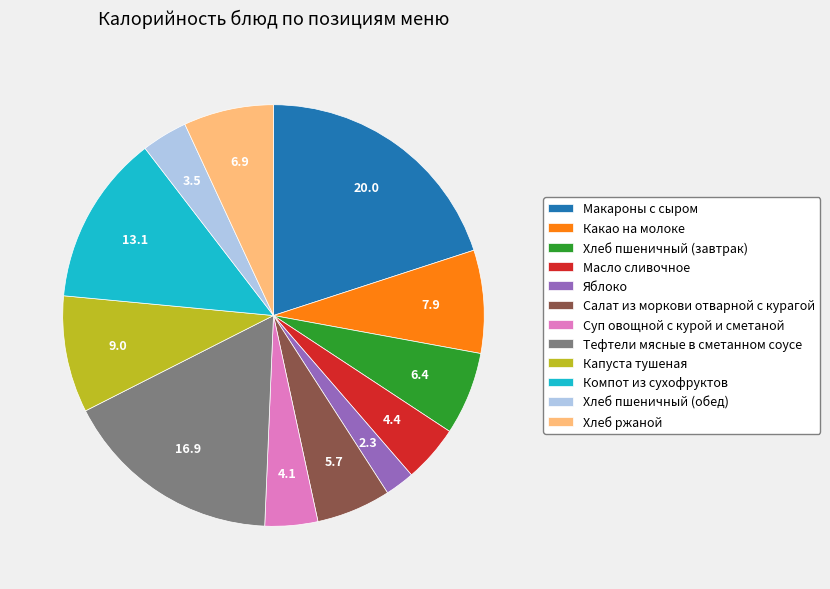

Which slice is the largest?

Макароны с сыром